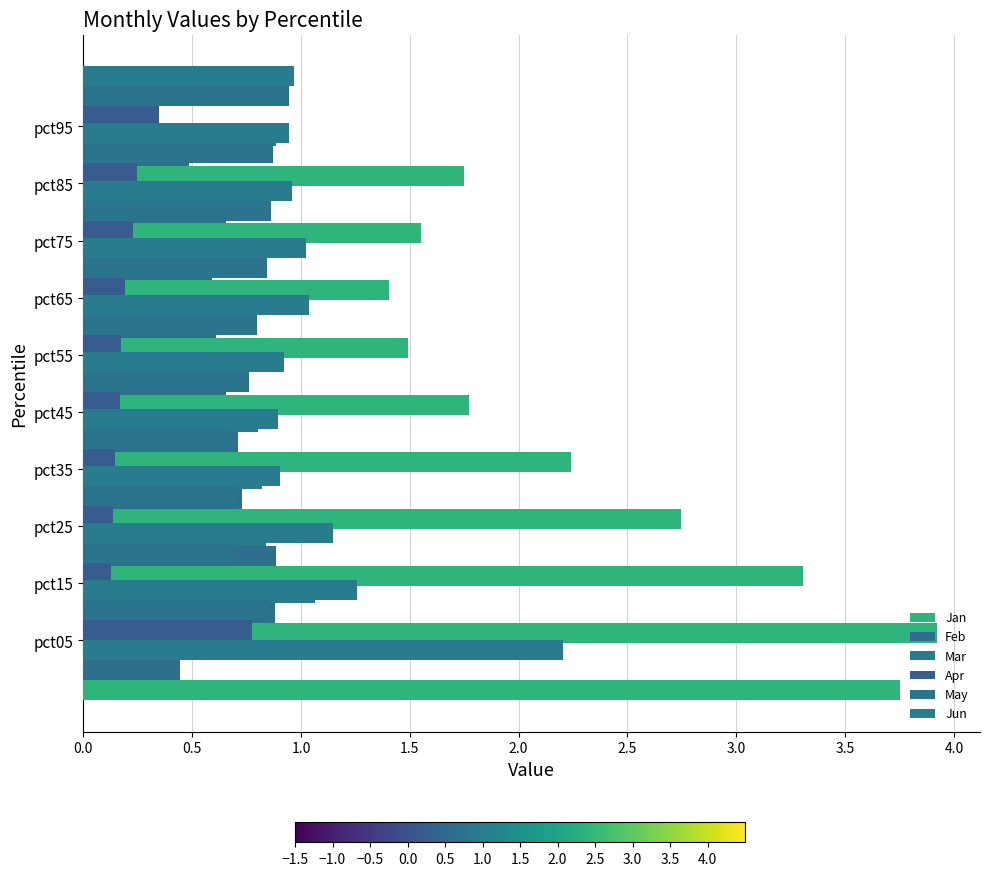

The Jun series shows 0.4 at pct95. True or false?

False